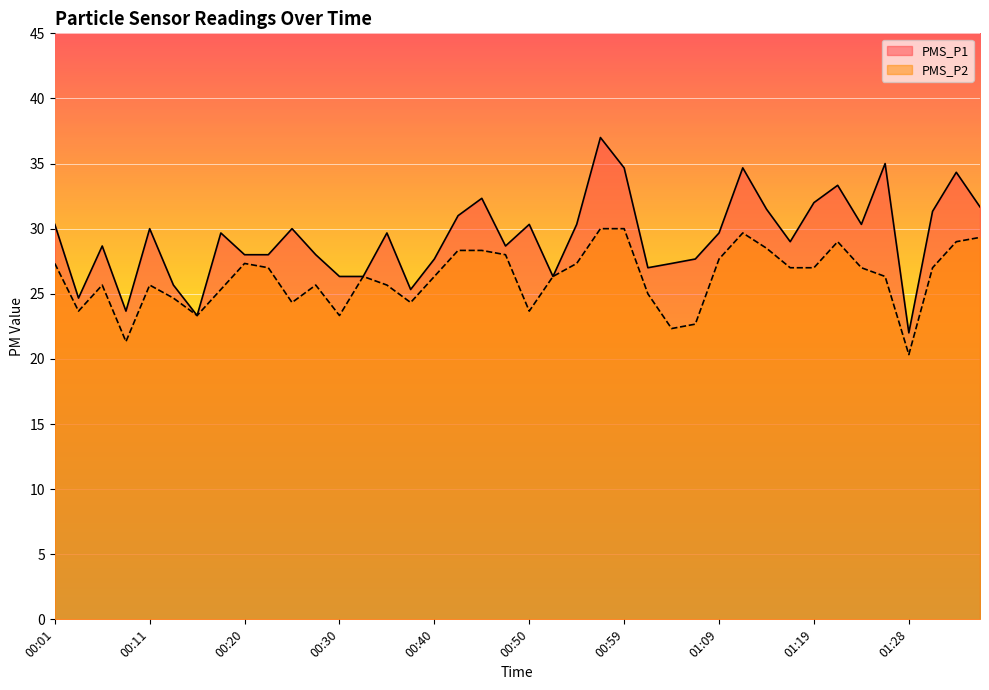

Which label corresponds to the largest value in the chart?

00:57